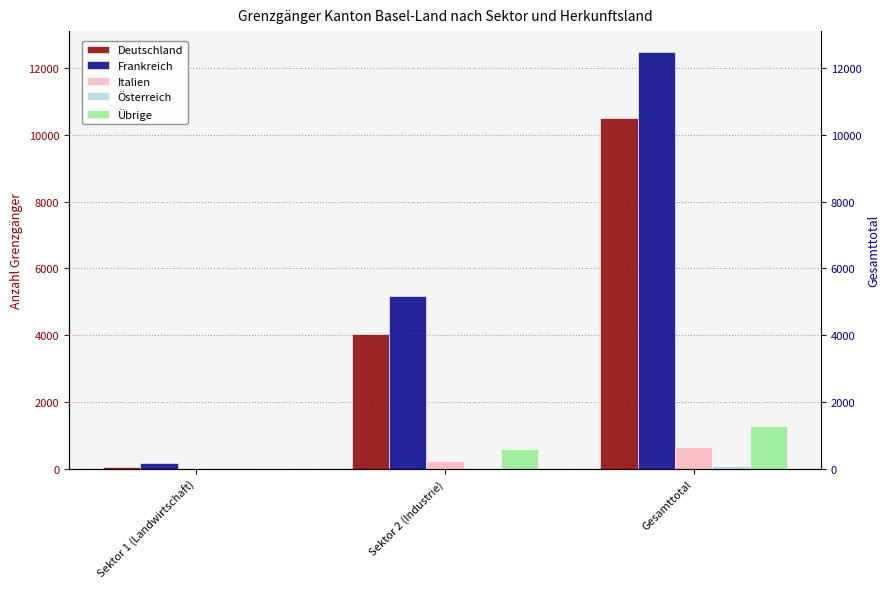

At which category is the sum across all series the highest?

Gesamttotal